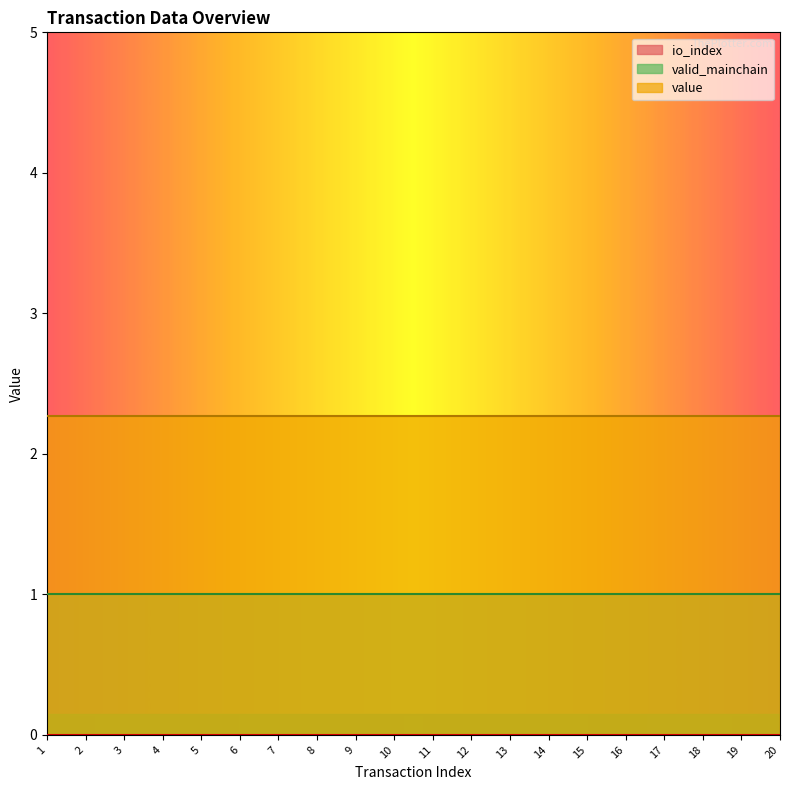

True or false: value has a value of 0.7 at 15.

False